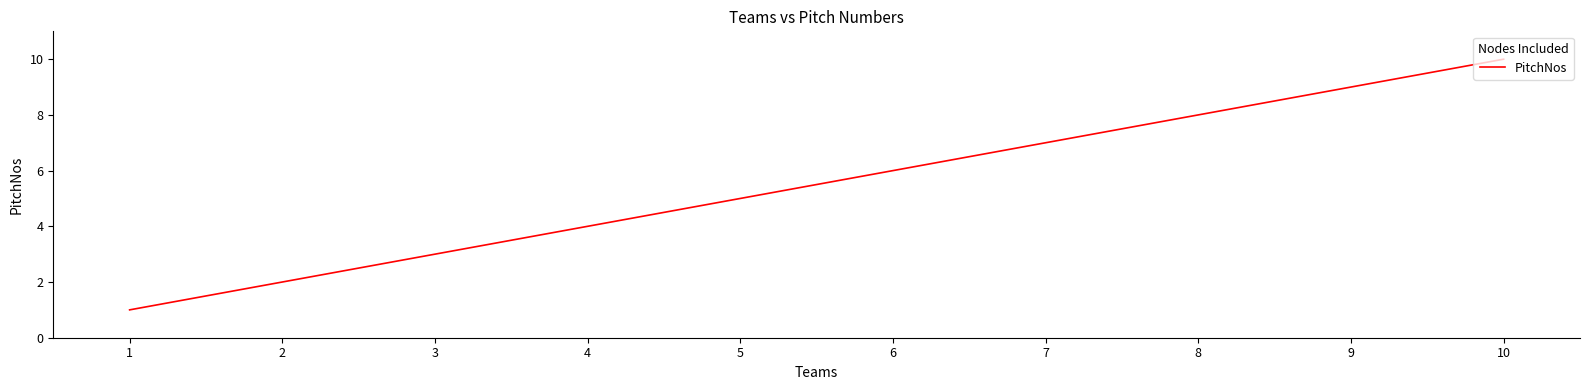

What is the sum of all values?

55